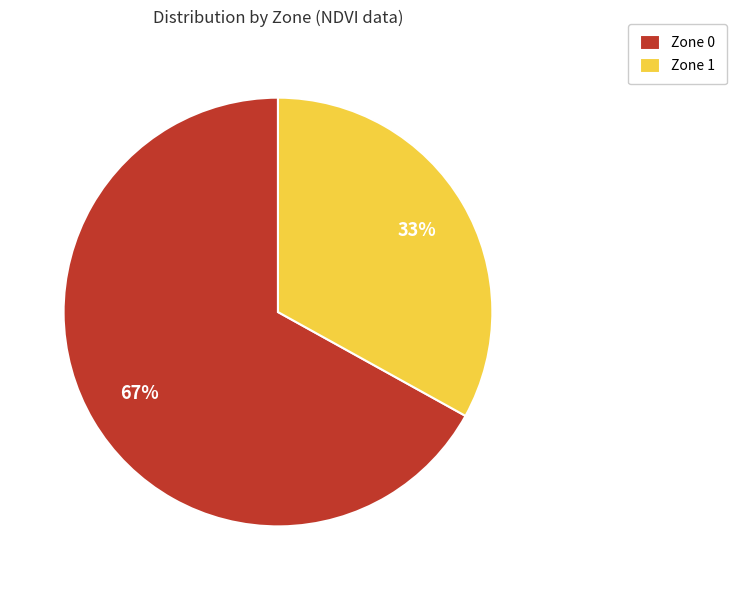

Count the number of slices in the pie.

2